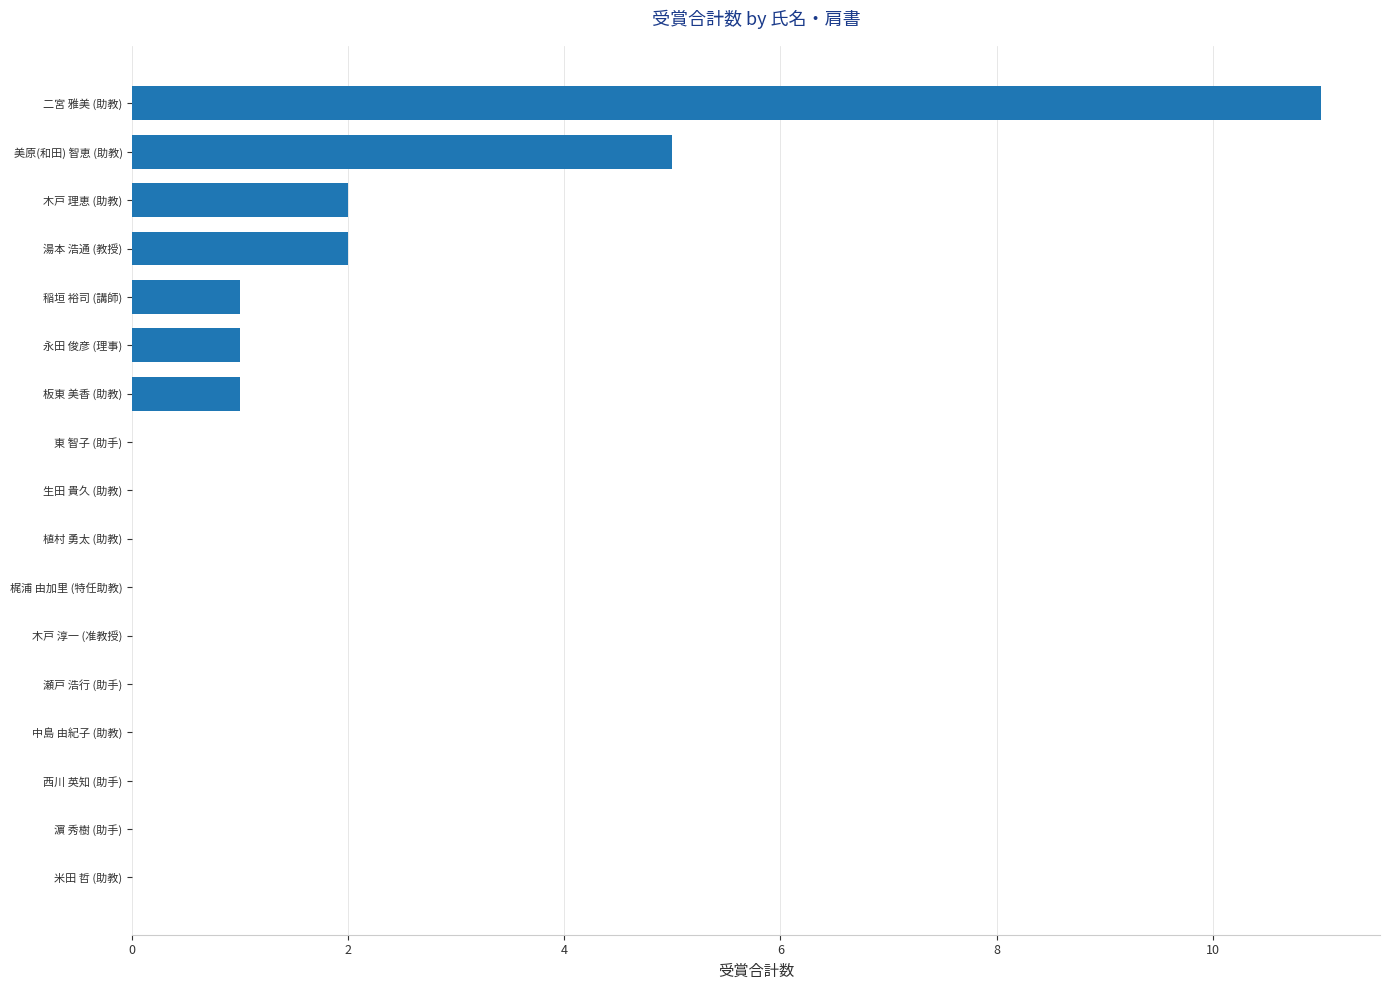

Are the bars grouped side by side (vs. stacked)?

No